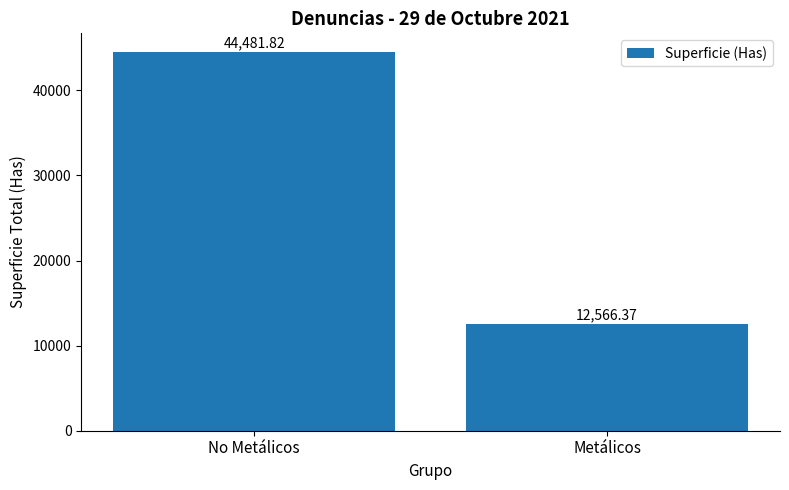

At which label does the data first exceed 44481?

No Metálicos